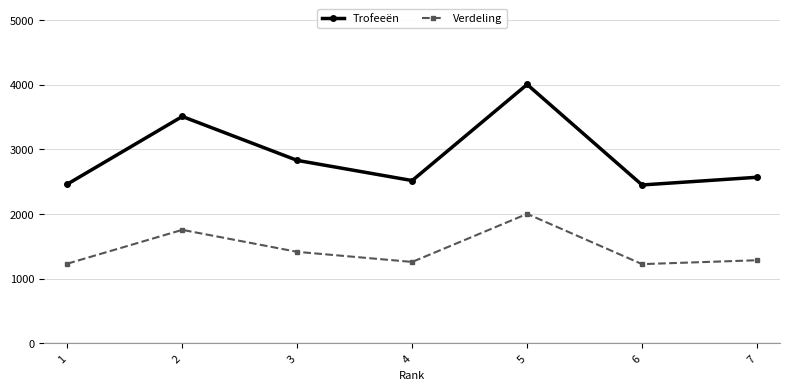

Rank the series by their average value, from highest to lowest.

Trofeeën, Verdeling